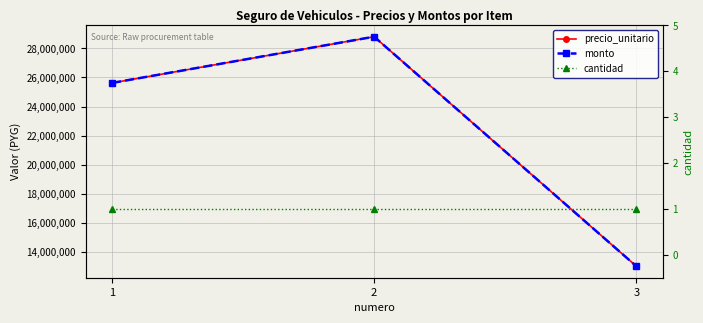

Where does the precio_unitario series first go above 25620000?

2